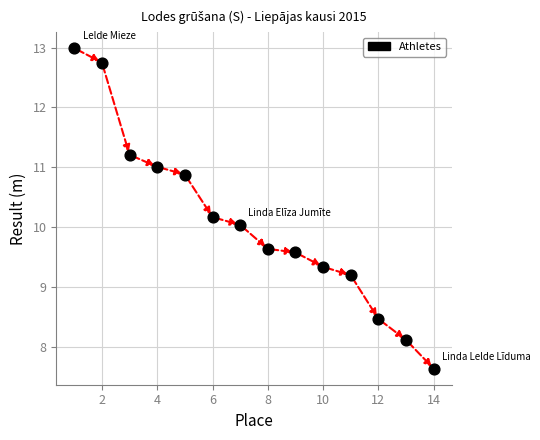

What is the range of X values (max minus min)?

13.0